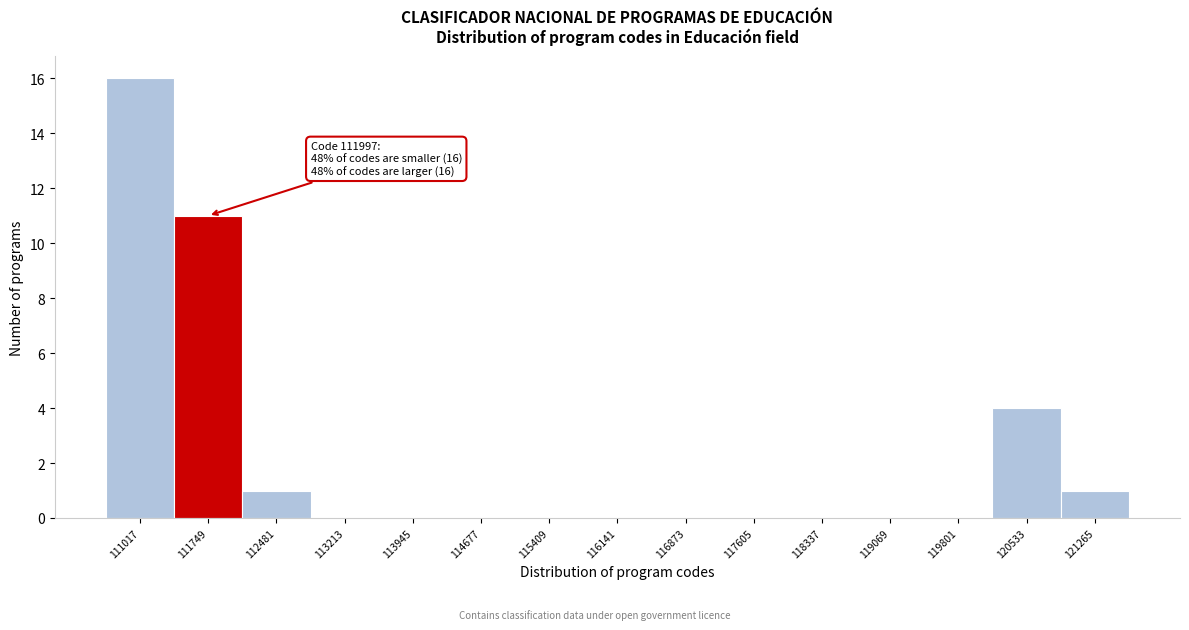

Reading left to right, extract all data points from this chart.

111017=16	111749=11	112481=1	113213=0	113945=0	114677=0	115409=0	116141=0	116873=0	117605=0	118337=0	119069=0	119801=0	120533=4	121265=1